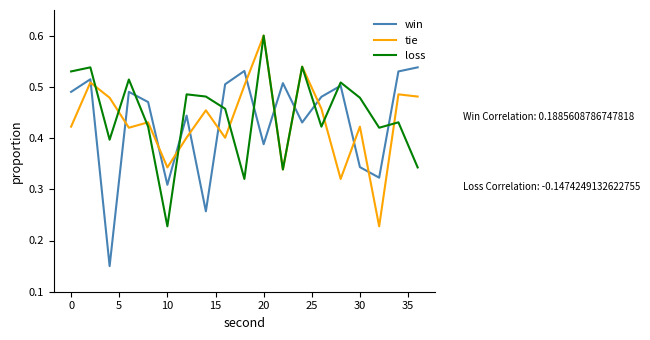

How many interior local valleys does the win series have?

6